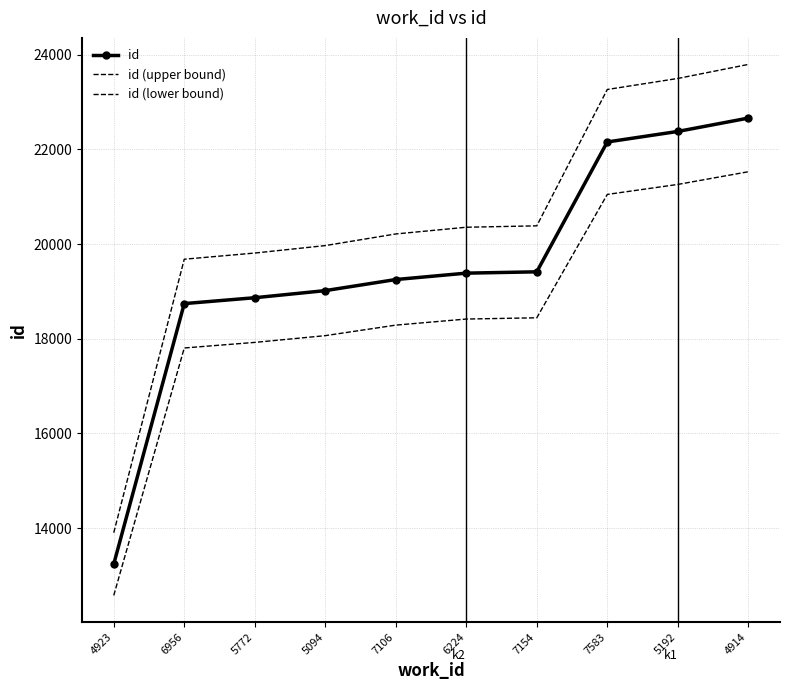

Is it true that id equals 29264.4 at 6956?

False